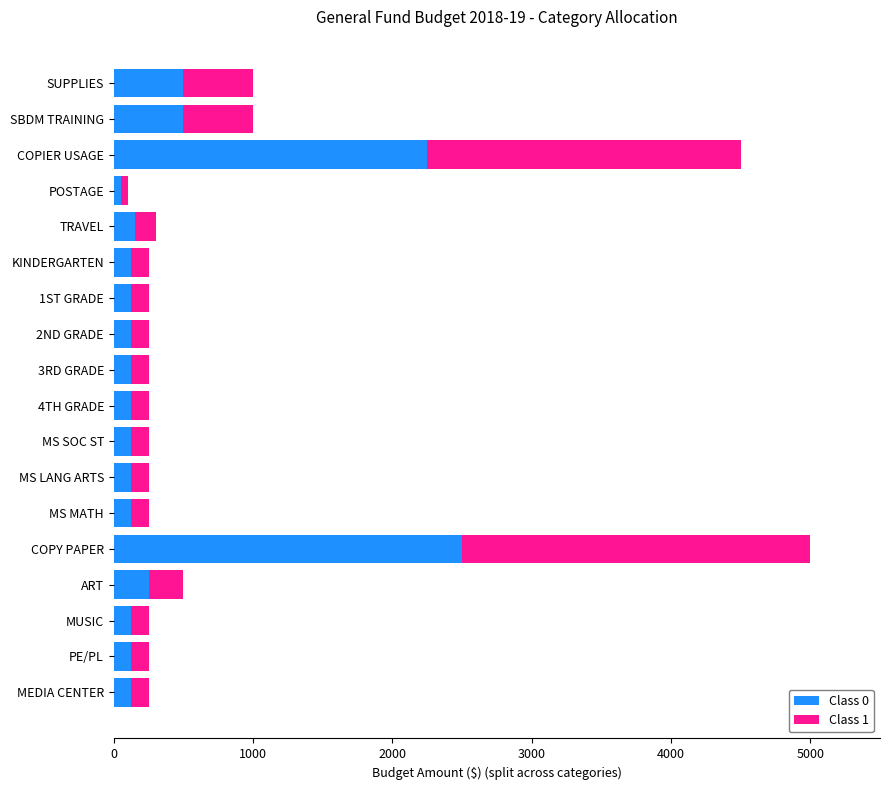

True or false: Class 0 has a value of 785 at SBDM TRAINING.

False